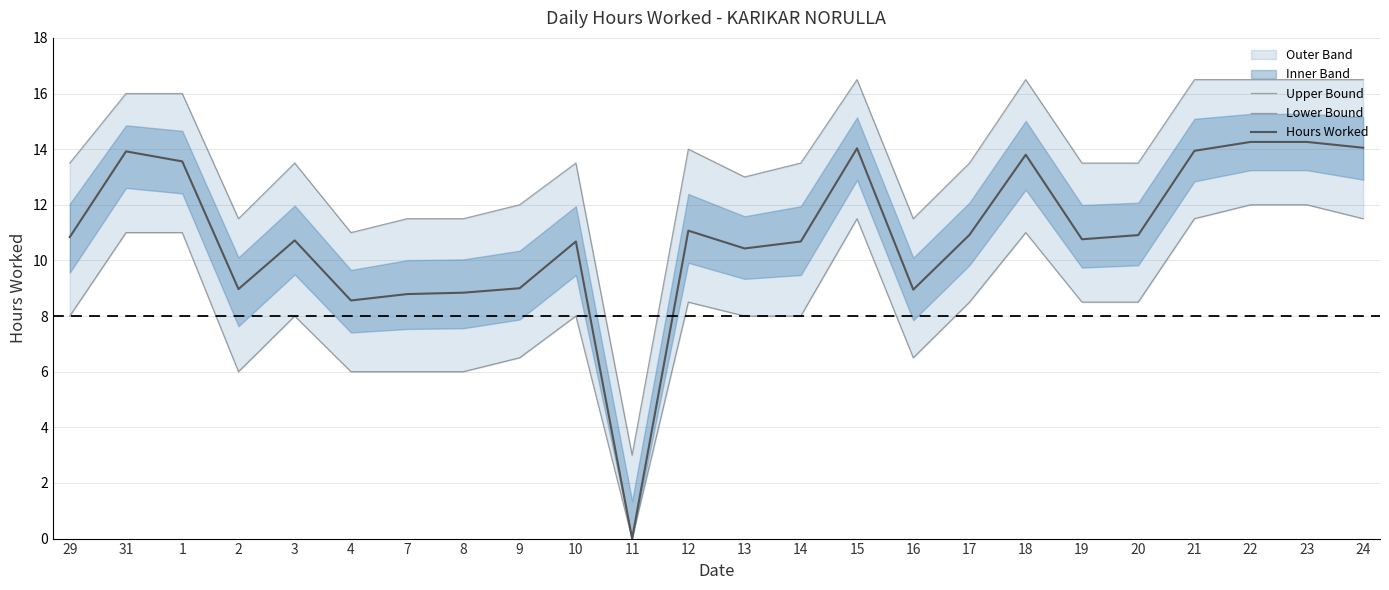

True or false: Hours Worked and Upper Bound intersect in this chart.

False